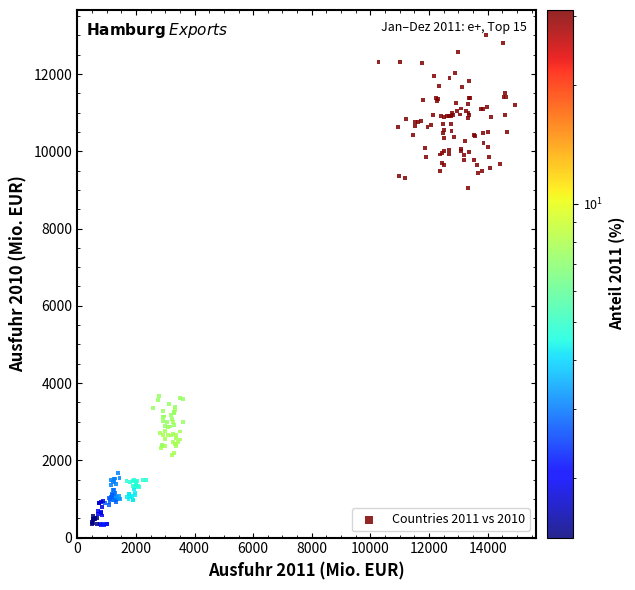

What Y value in the scatter plot is closest to 6669?

9053.9